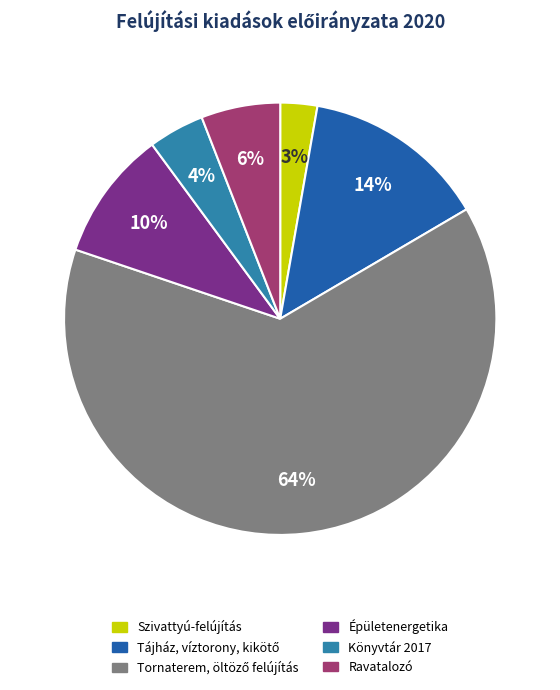

To the nearest percent, what portion does Ravatalozó represent?

6%